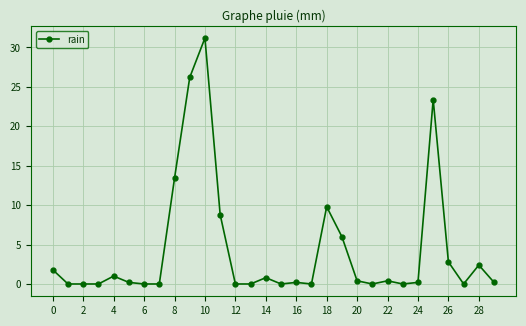

What is the greatest value displayed?

31.2